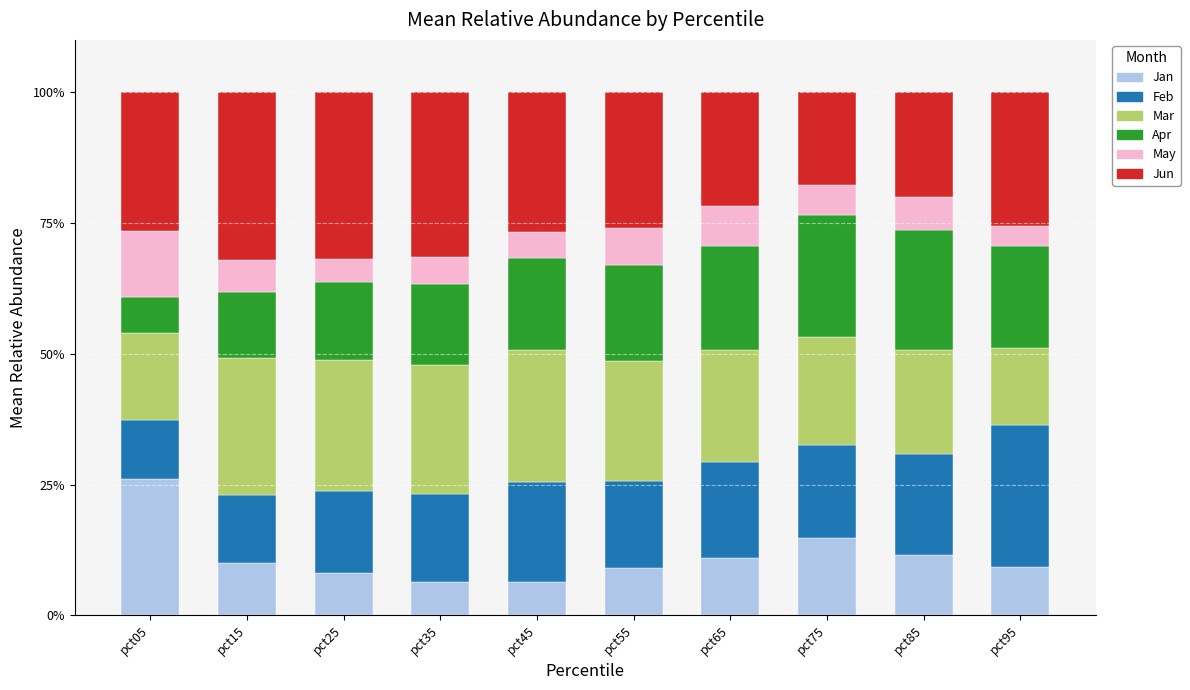

What is the sum of the Jan values at pct55 and pct25?

17.1